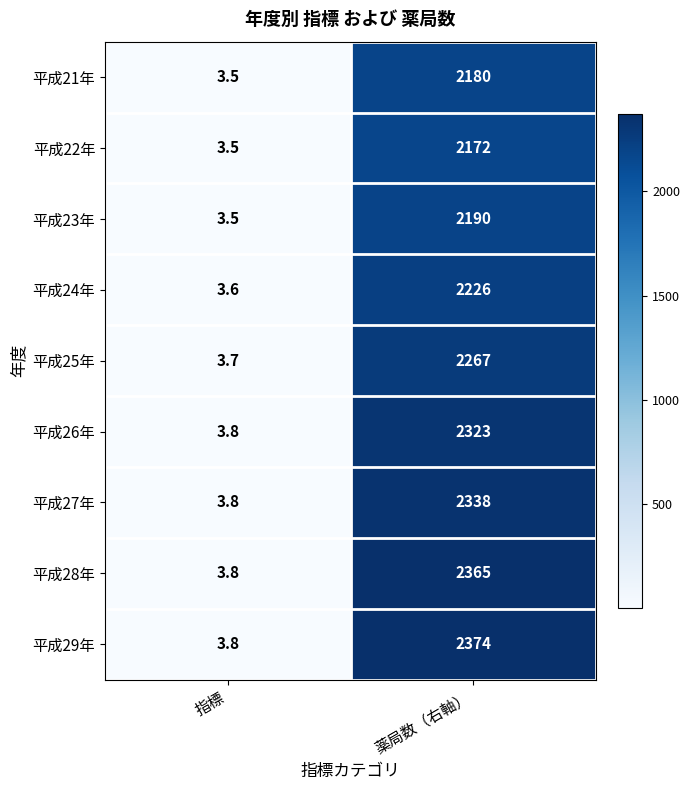

Is it true that 平成26年 equals 2323.0 at 薬局数（右軸）?

True